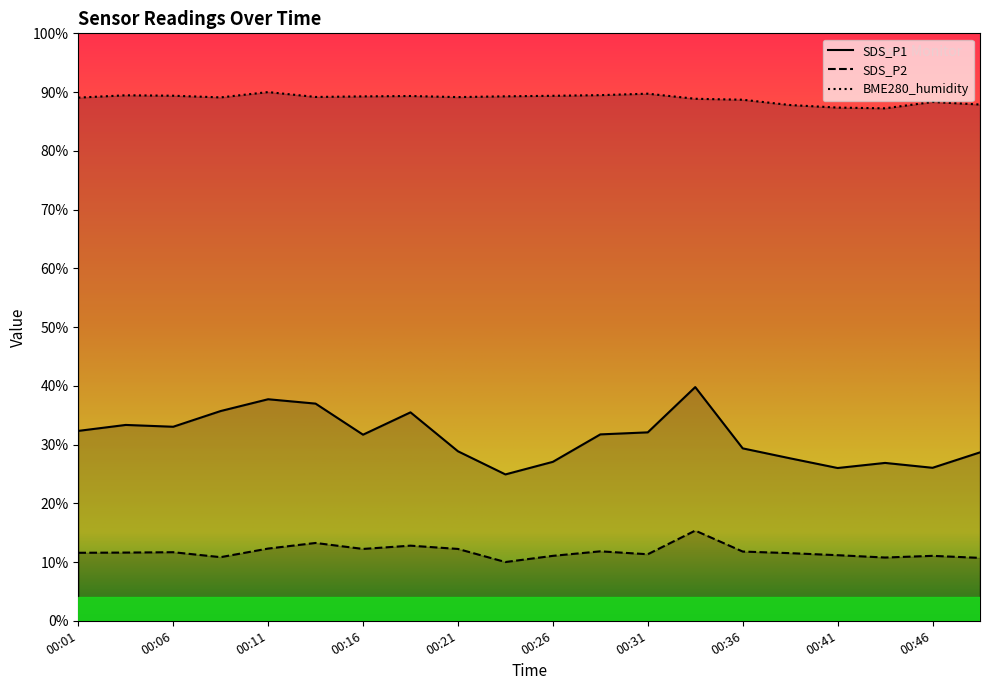

Does the chart display data point markers on the line(s)?

No